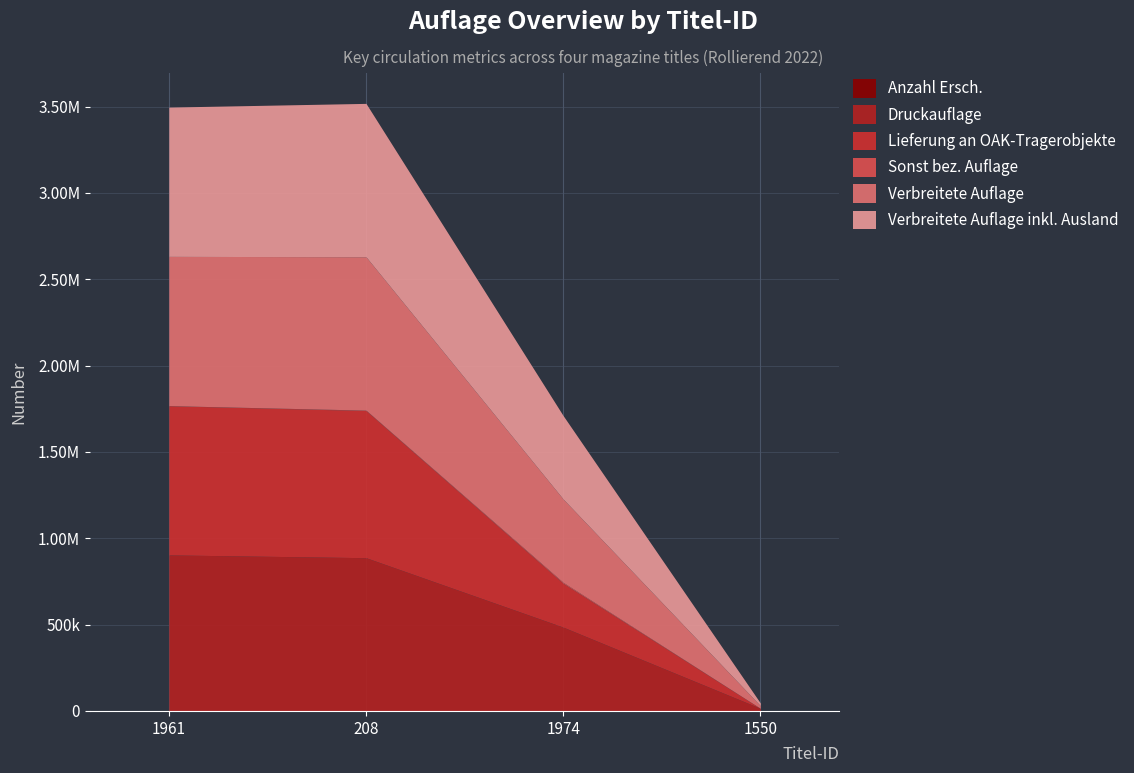

Which series changed the most between 1974 and 1550?

Druckauflage